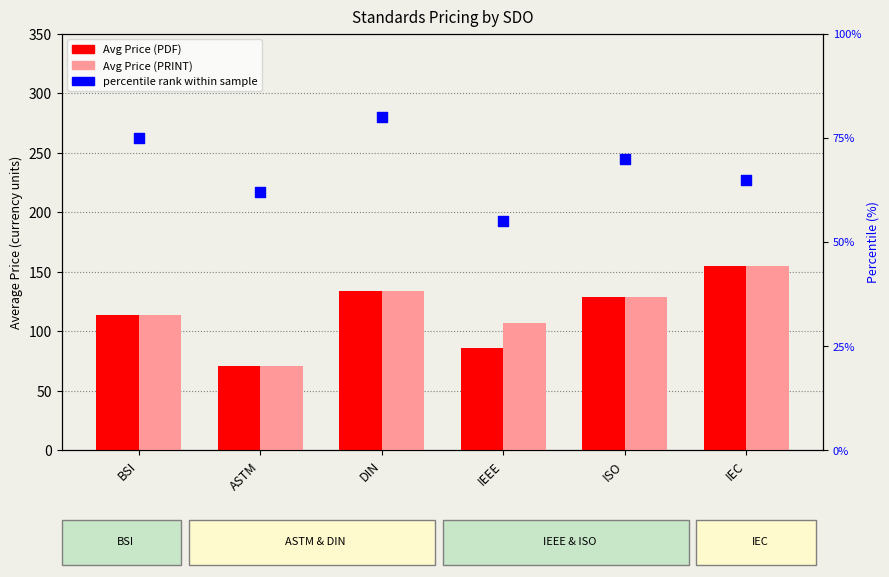

At how many categories does at least one series exceed 77?

5